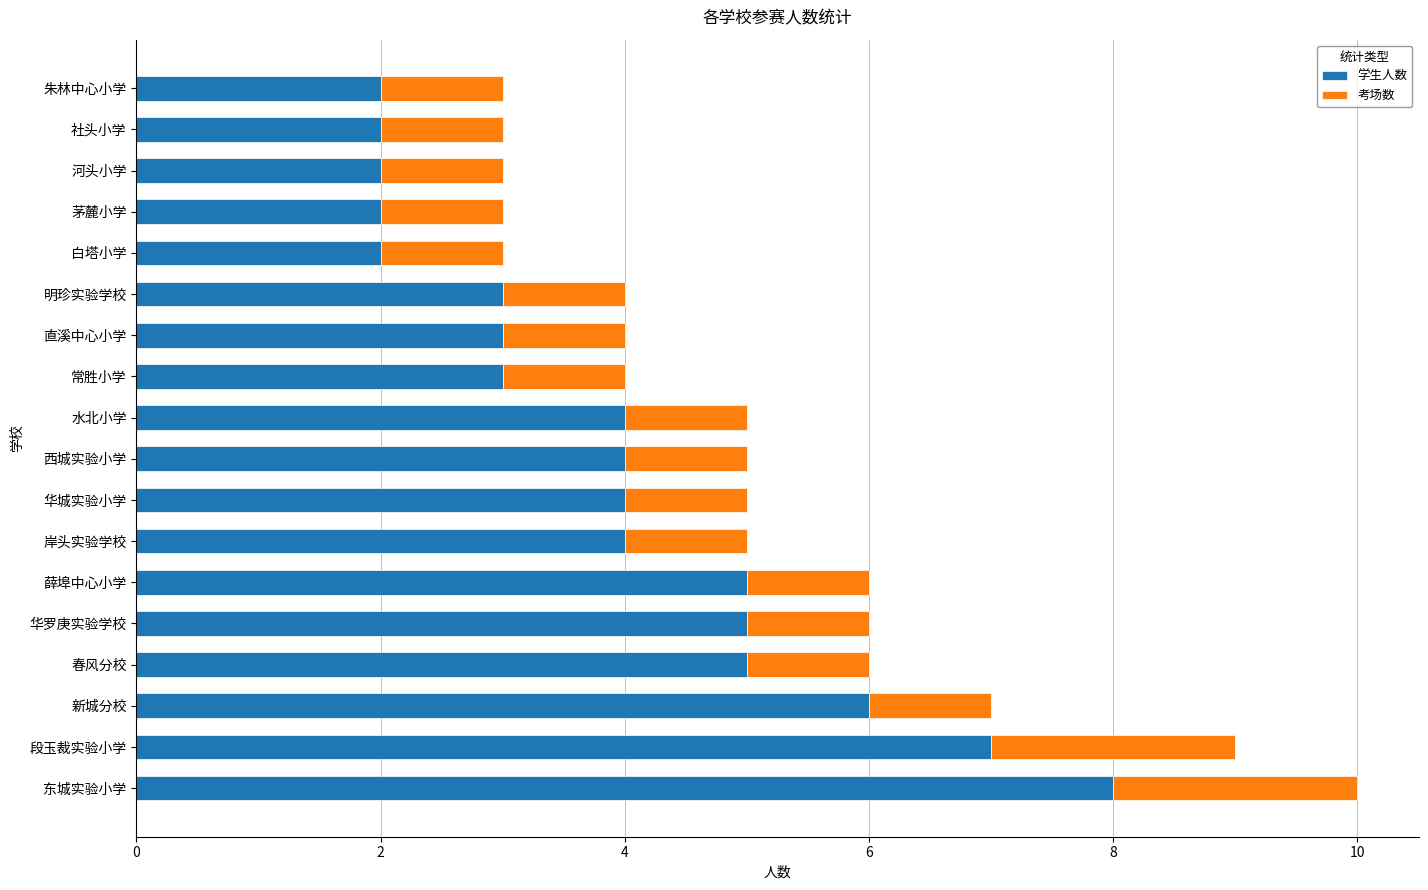

What is the total value across all series at 段玉裁实验小学?

9